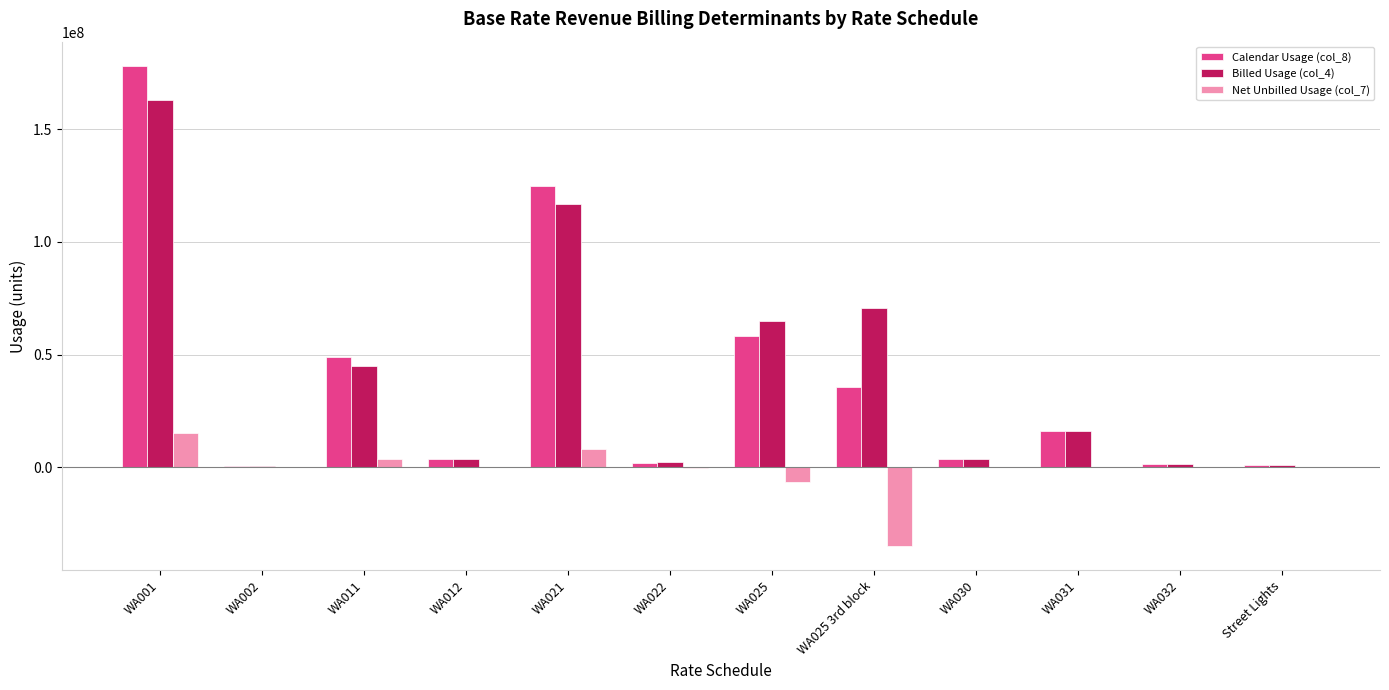

Which label corresponds to the largest value in the chart?

WA001